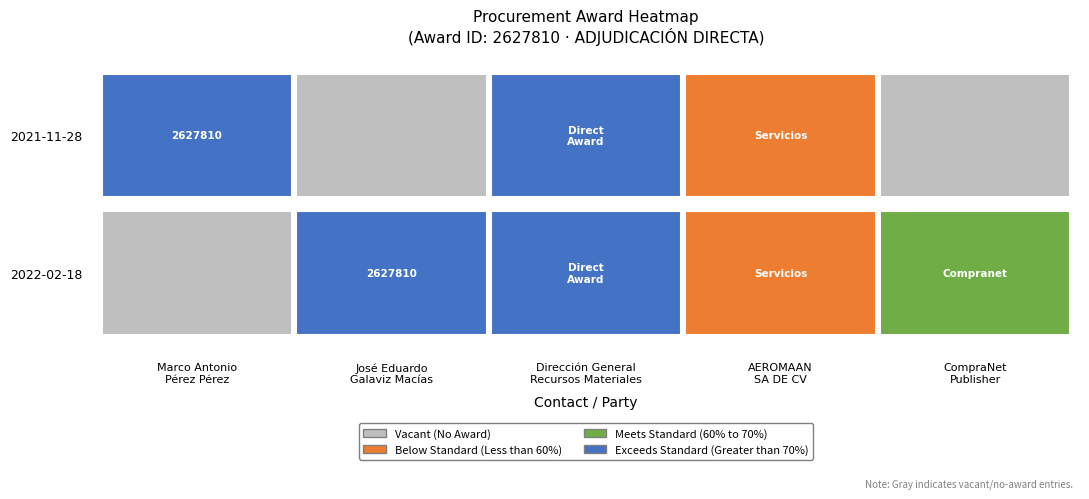

At which label is 2021-11-28 closest to 1313905?

Marco Antonio Pérez Pérez